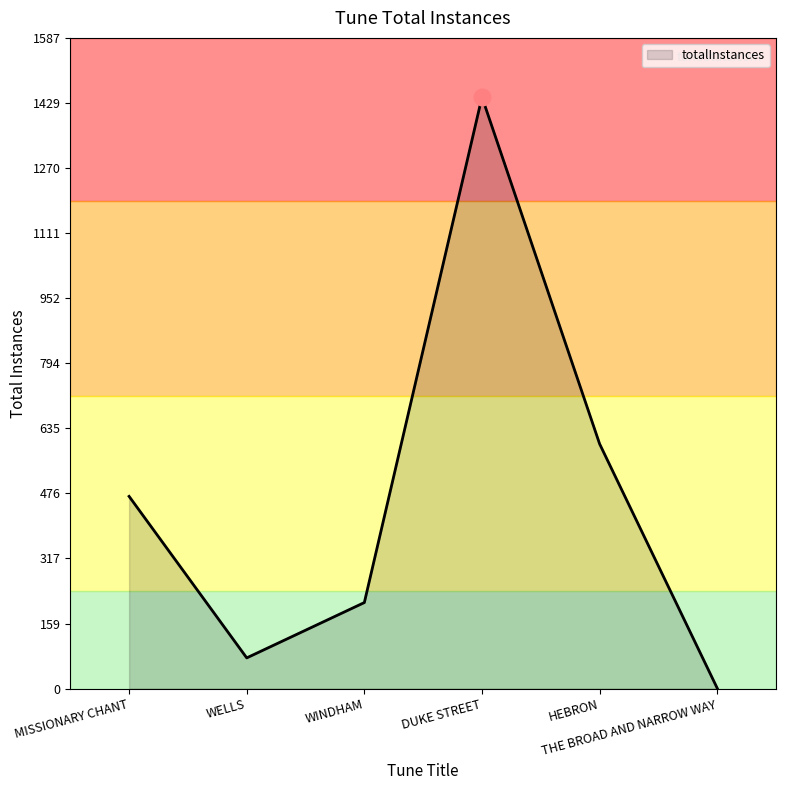

What is the approximate value at DUKE STREET?

1443